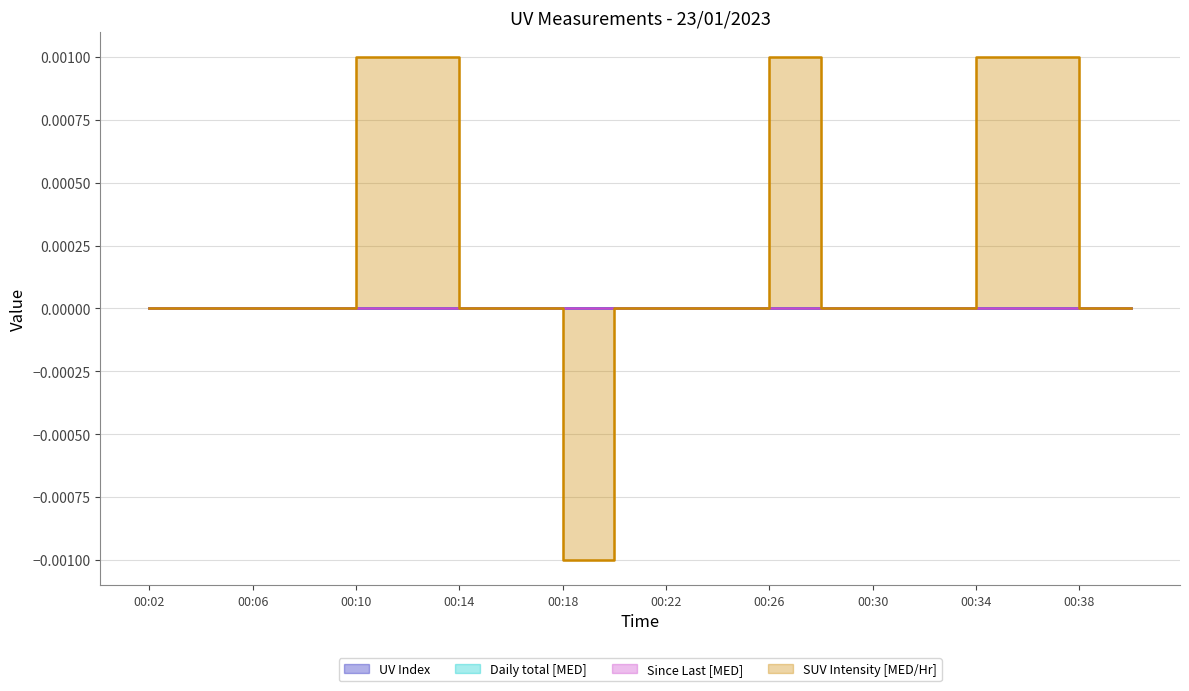

True or false: Since Last [MED] and SUV Intensity [MED/Hr] cross at least once.

False